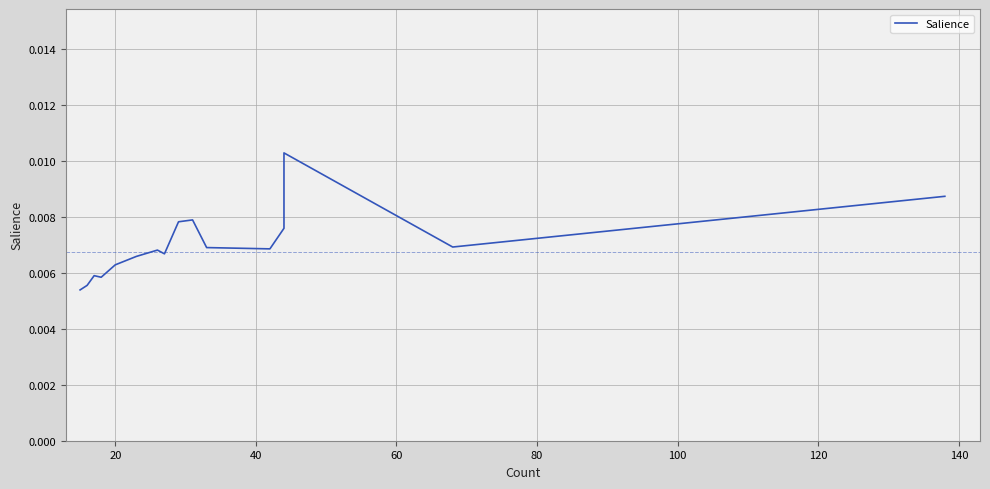

How many interior local peaks (higher than both neighbors) does the data have?

4